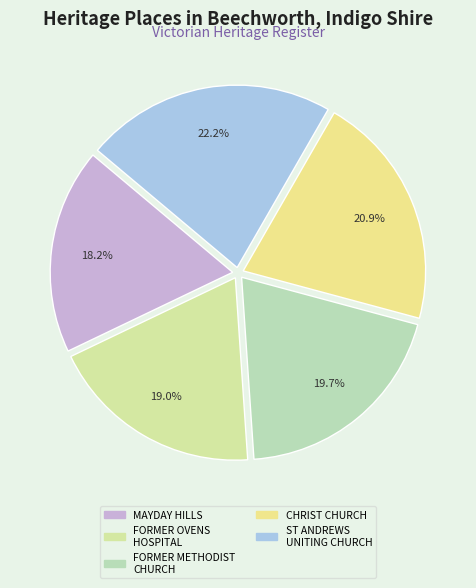

To the nearest percent, what percentage of the pie is CHRIST CHURCH?

21%